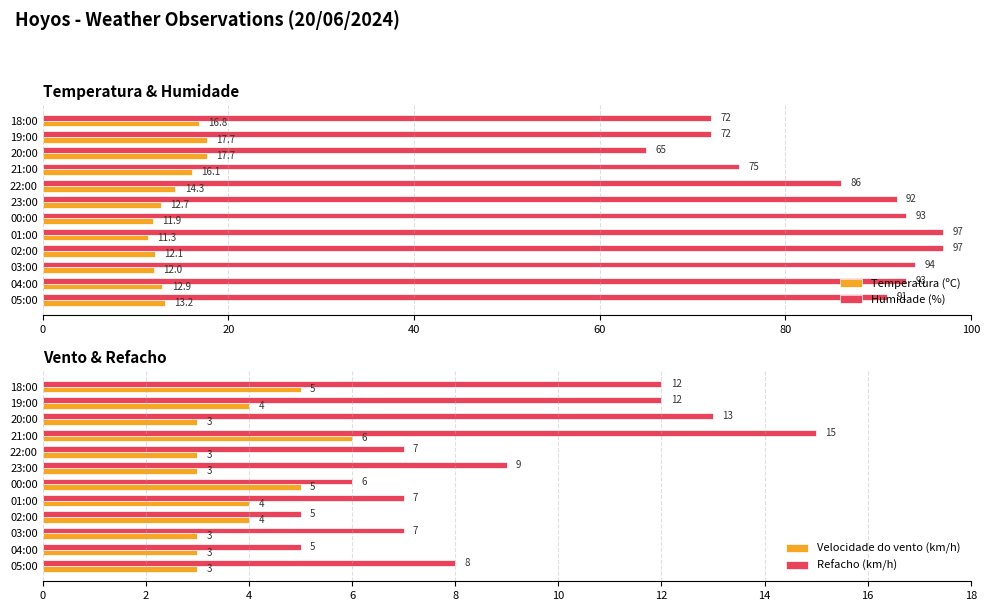

What is the difference between the maximum and second lowest values in the Humidade (%) series?

25.0